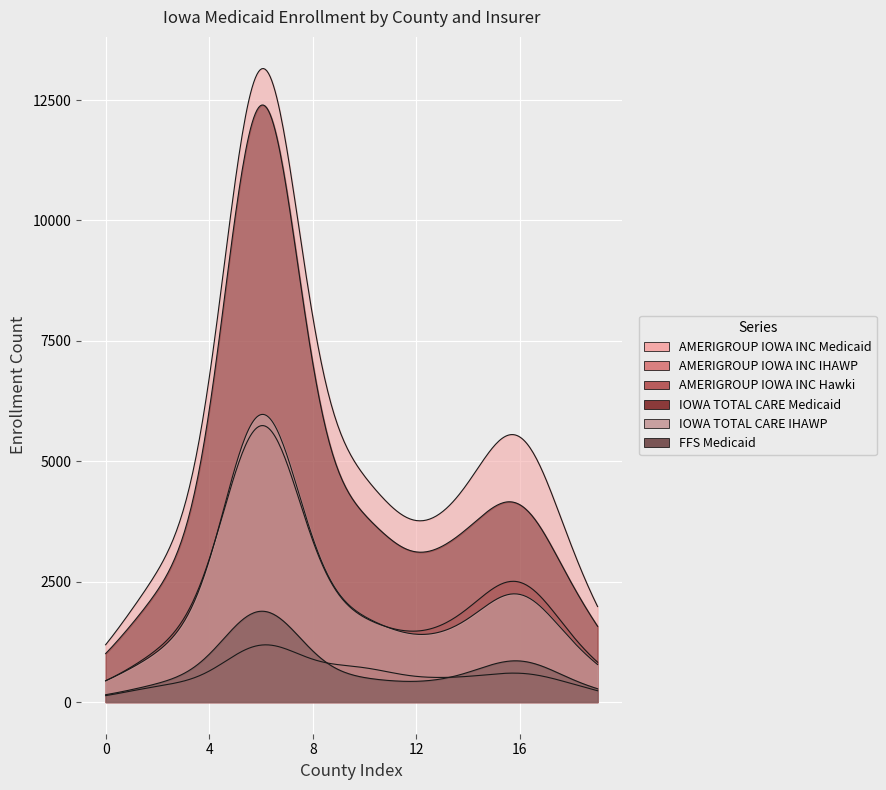

True or false: IOWA TOTAL CARE IHAWP and AMERIGROUP IOWA INC Hawki intersect in this chart.

False